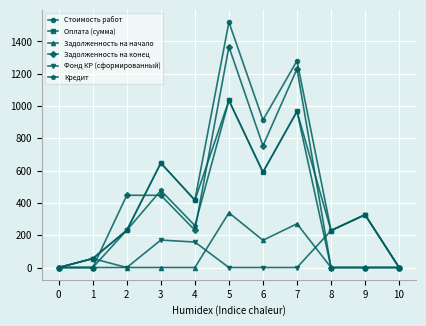

What is the spread (max minus min) of values at 9?

326.9